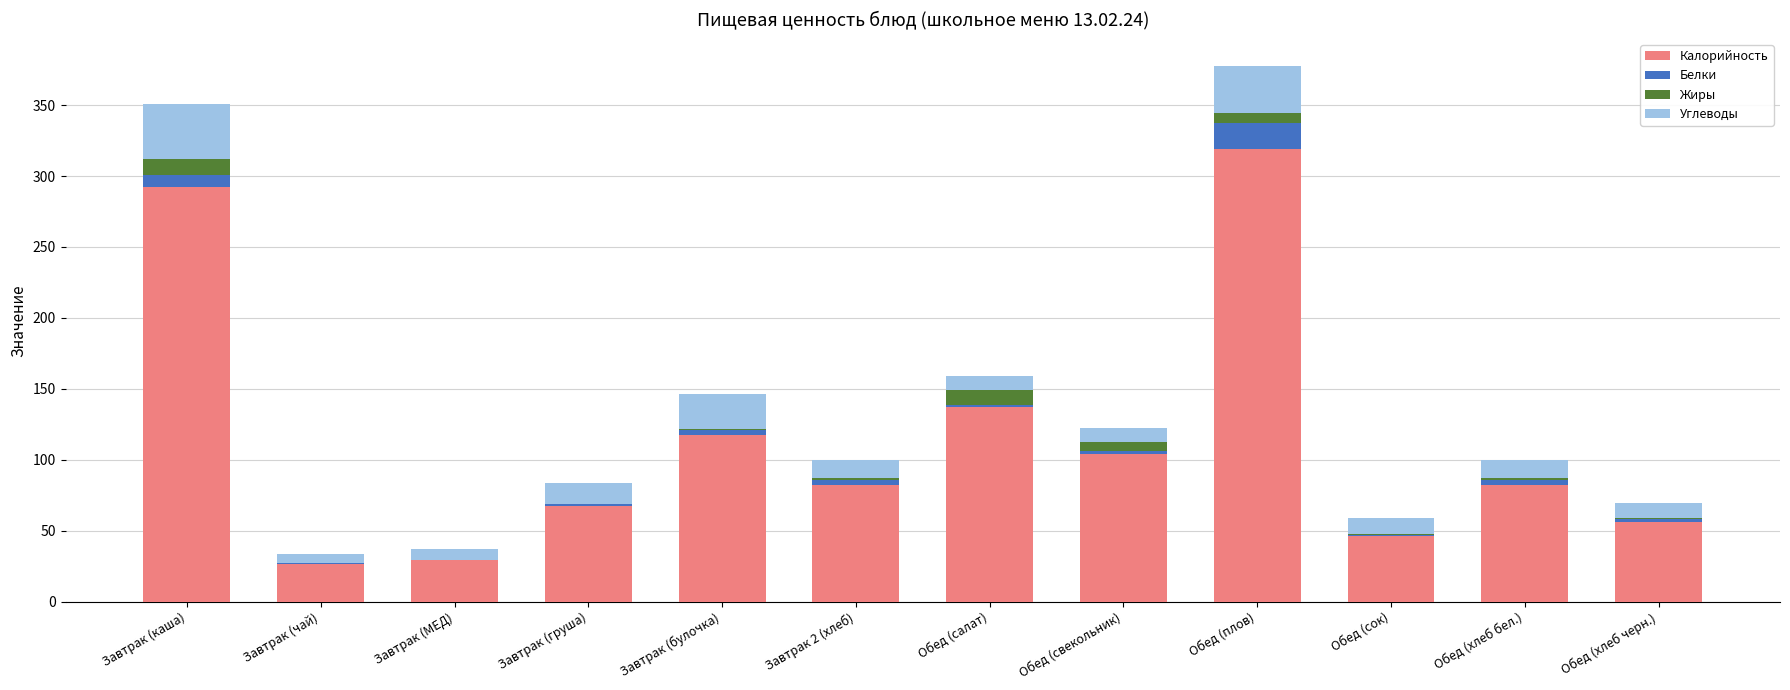

At which label does Калорийность reach its peak?

Обед (плов)